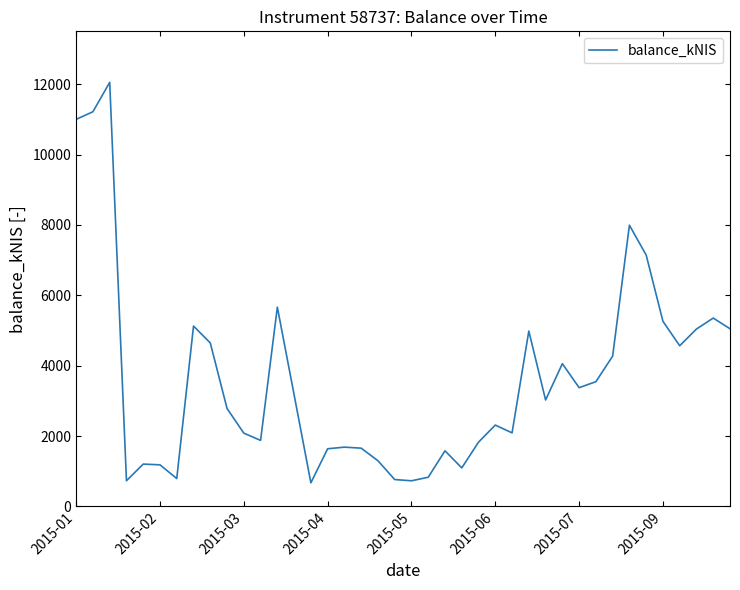

What is the smallest value displayed?

671.2